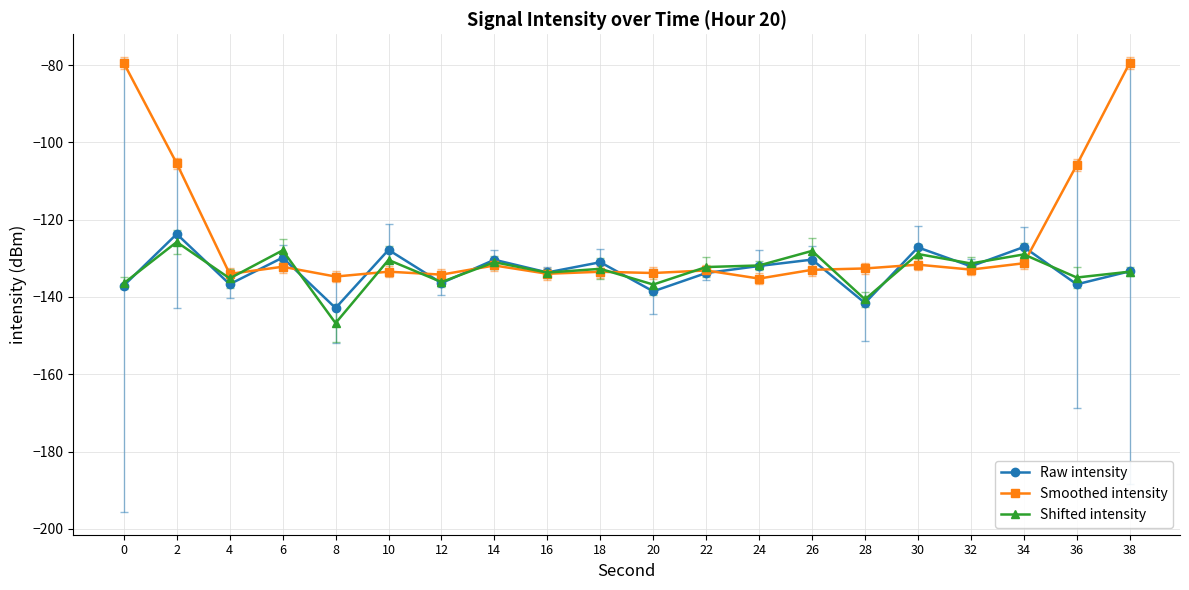

Which series has the largest range (max minus min)?

Smoothed intensity